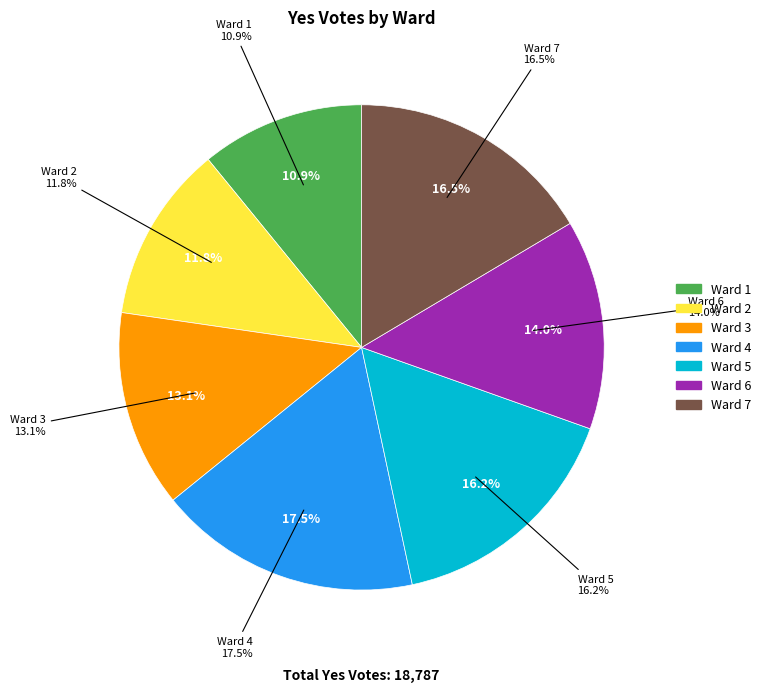

Combined, do Ward 6 and Ward 5 account for over 50%?

No